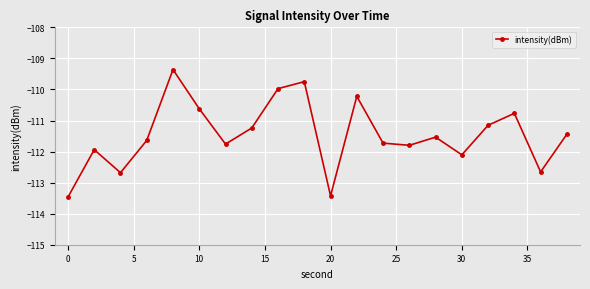

How many data points does each series have?

20